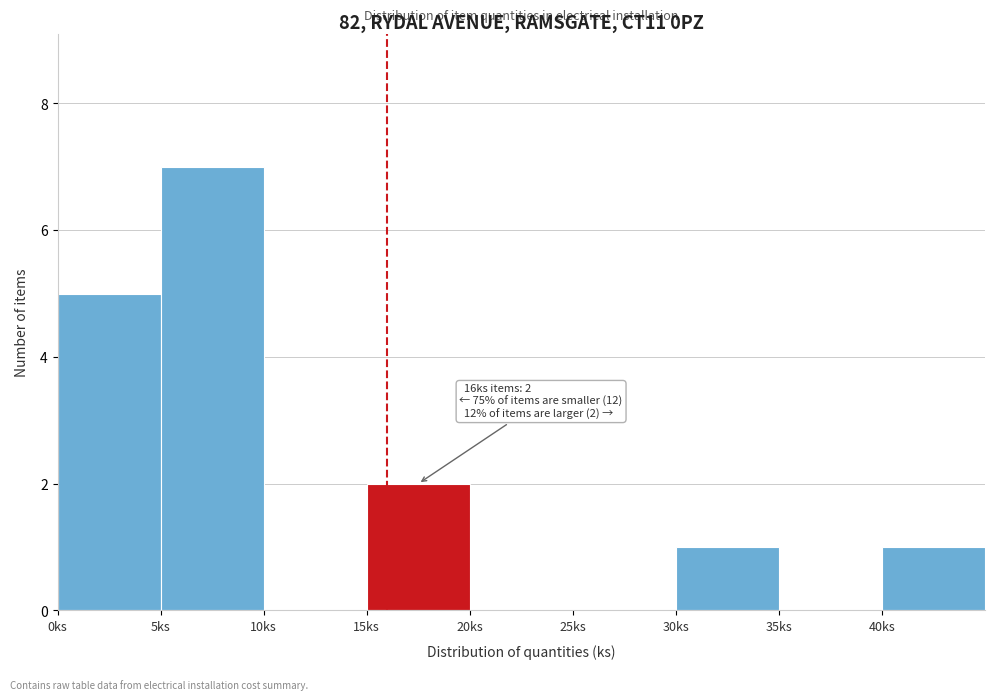

Which range on the x-axis has the tallest bar?

5 to 10